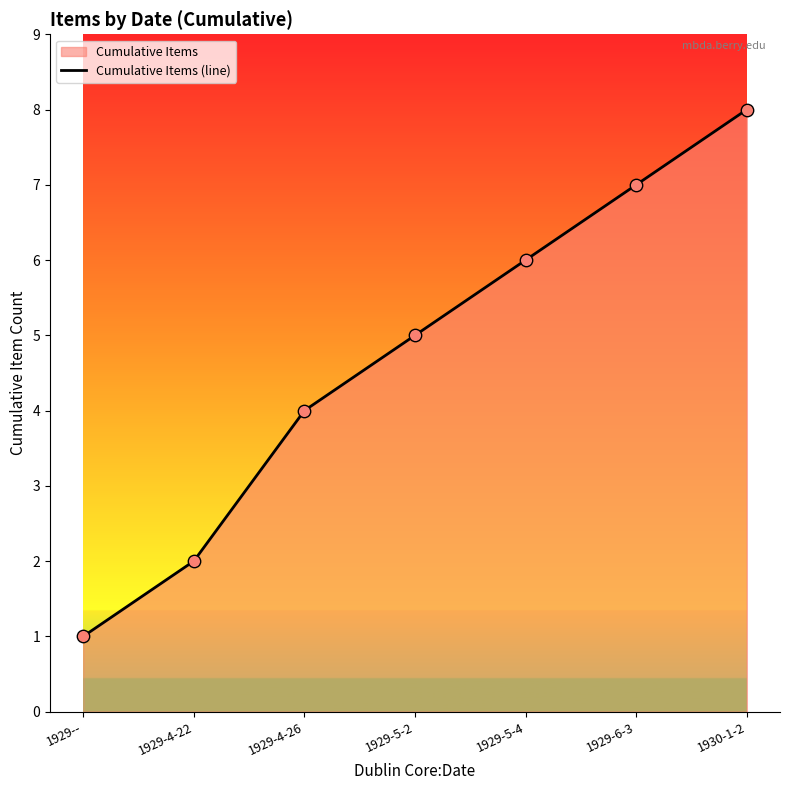

What is the change in value from 1929-- to 1929-4-22?

+1